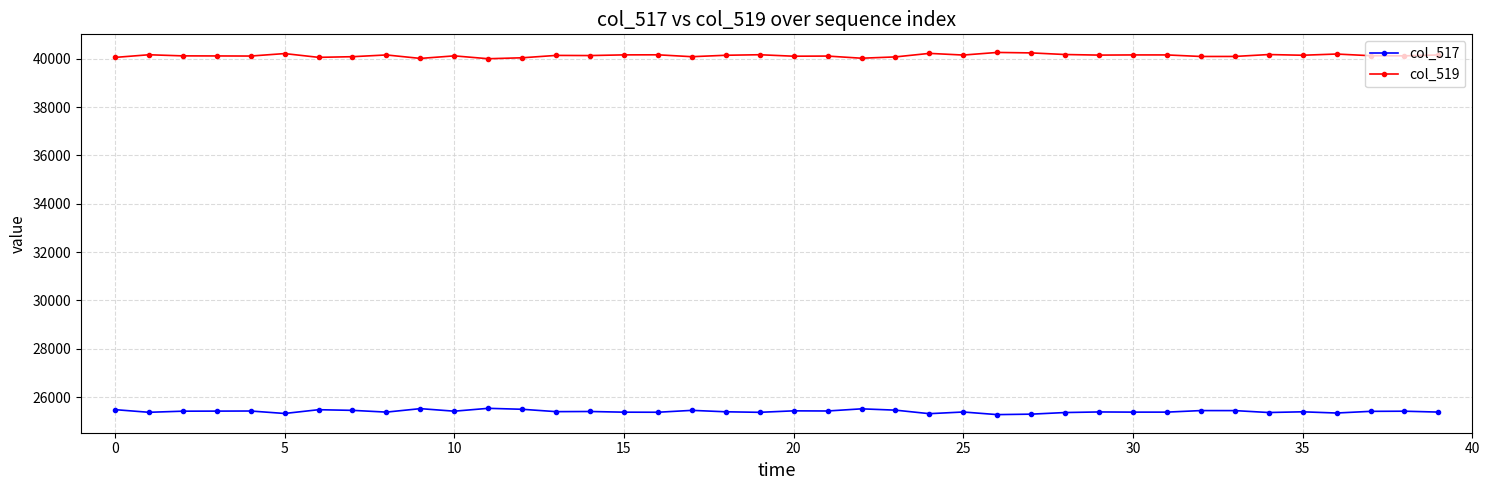

Which series has the largest total across all categories?

col_519